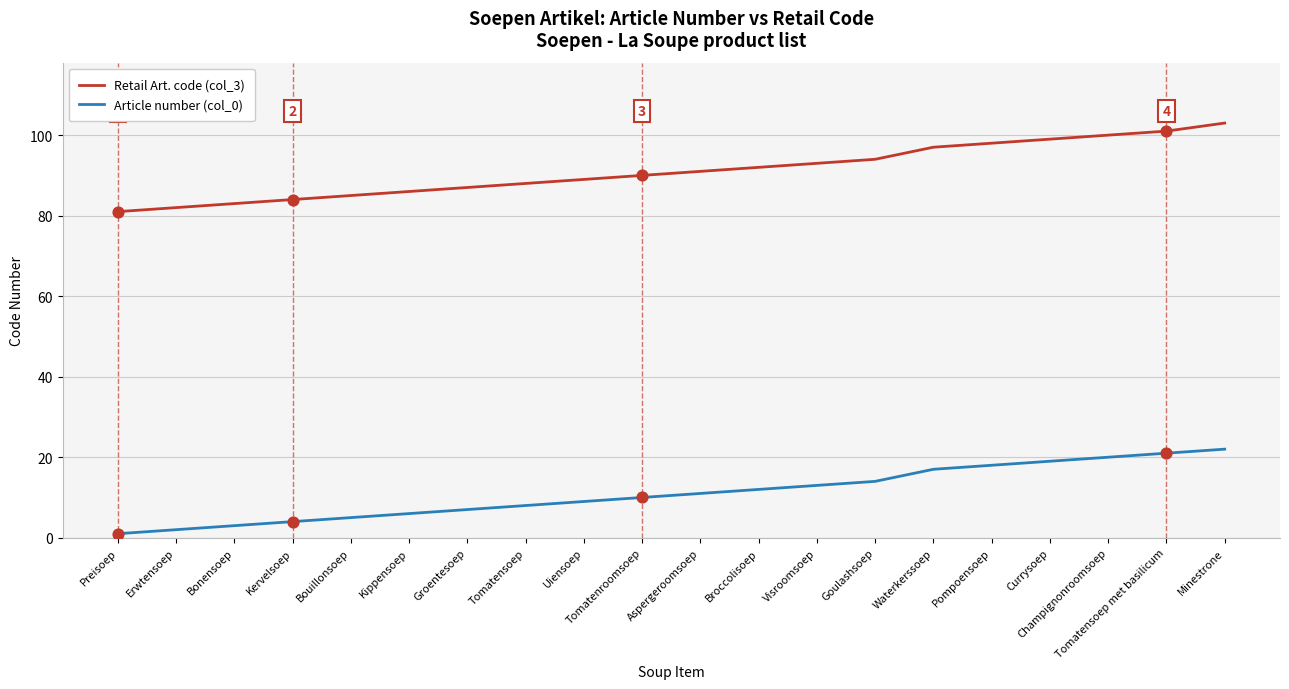

What is the spread (max minus min) of values at Visroomsoep?

80